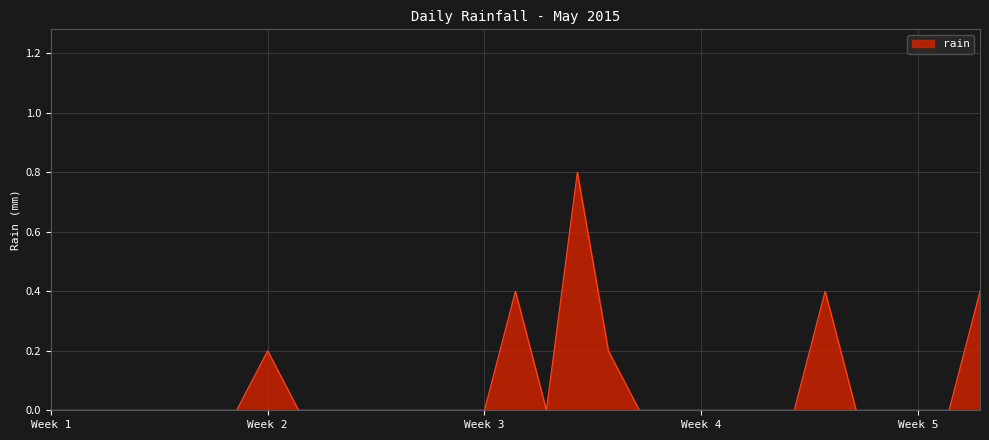

What is the maximum value shown in the chart?

0.8